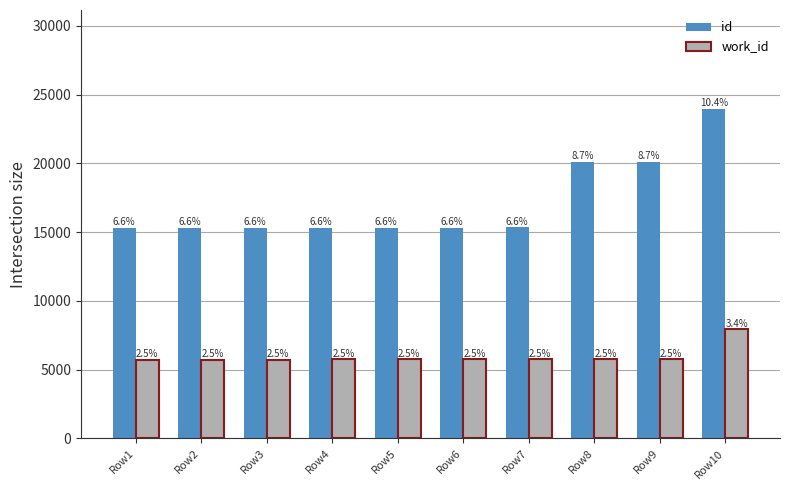

The value of id at Row7 is 15340. True or false?

True